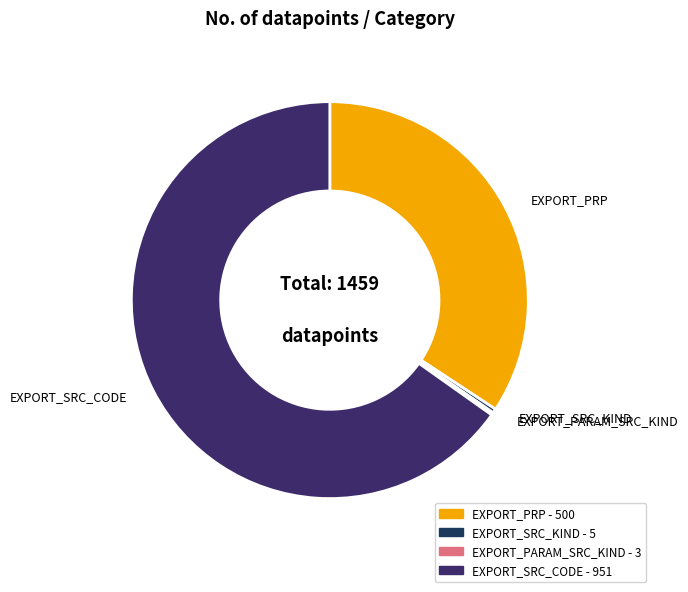

True or false: EXPORT_SRC_CODE accounts for 65% of the total.

True